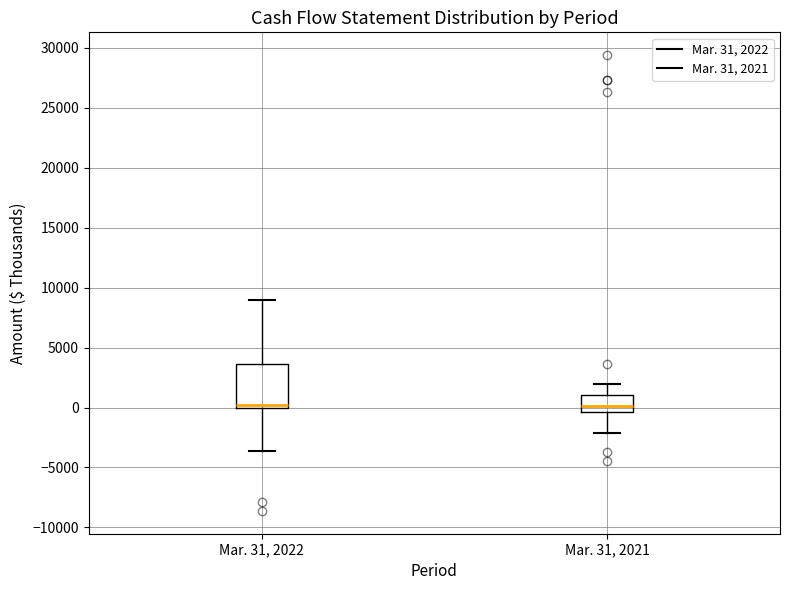

Where does the upper whisker of the box for Mar. 31, 2021 end on the y-axis? The values are not printed on the chart, so give them approximately, as read against the axis.

2000